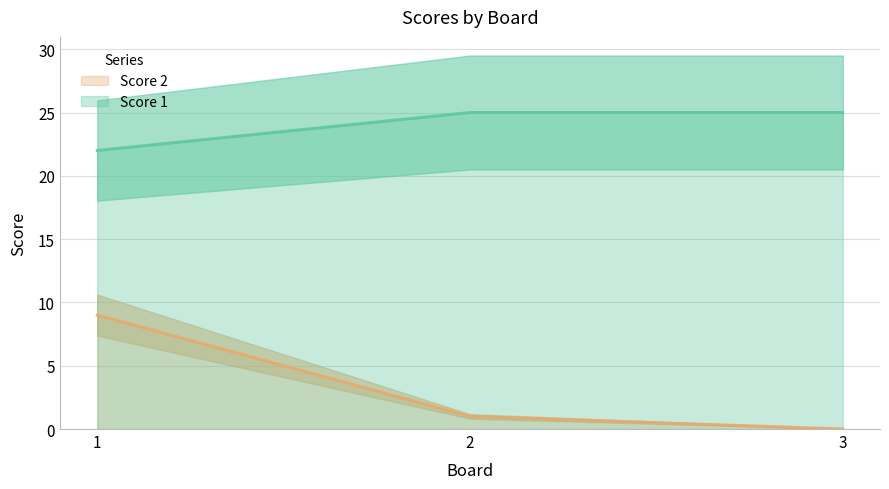

Reading left to right, transcribe all the data shown in this chart.

Score 2: 1=9	2=1	3=0
Score 1: 1=22	2=25	3=25